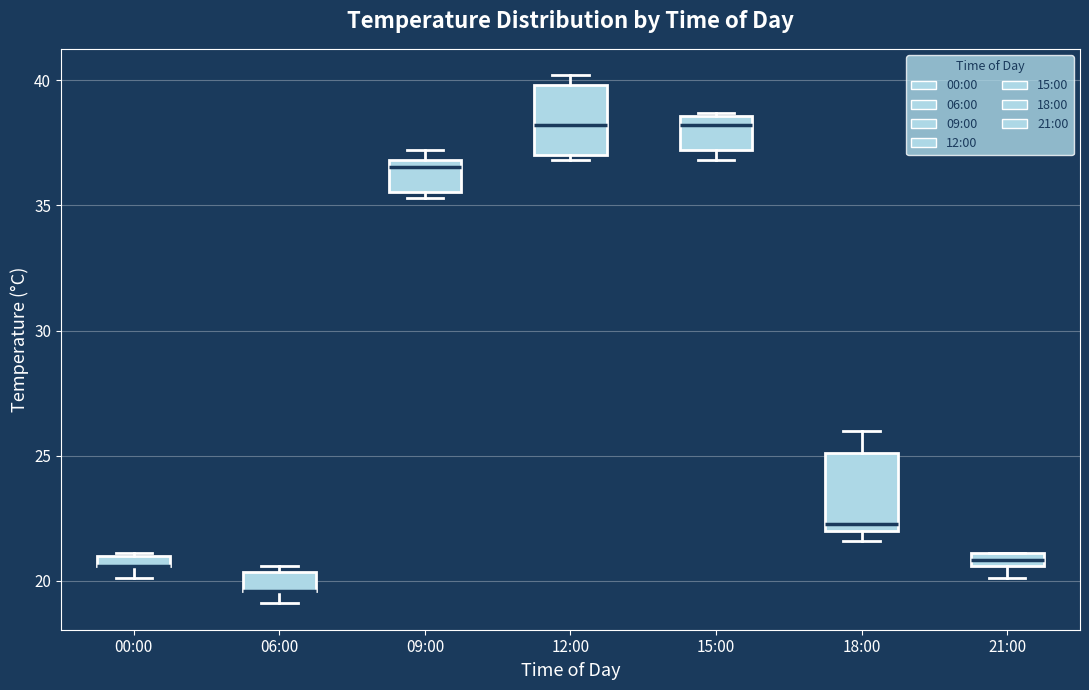

Where is the upper edge of the box for 00:00 on the y-axis? The values are not printed on the chart, so give them approximately, as read against the axis.

21.0